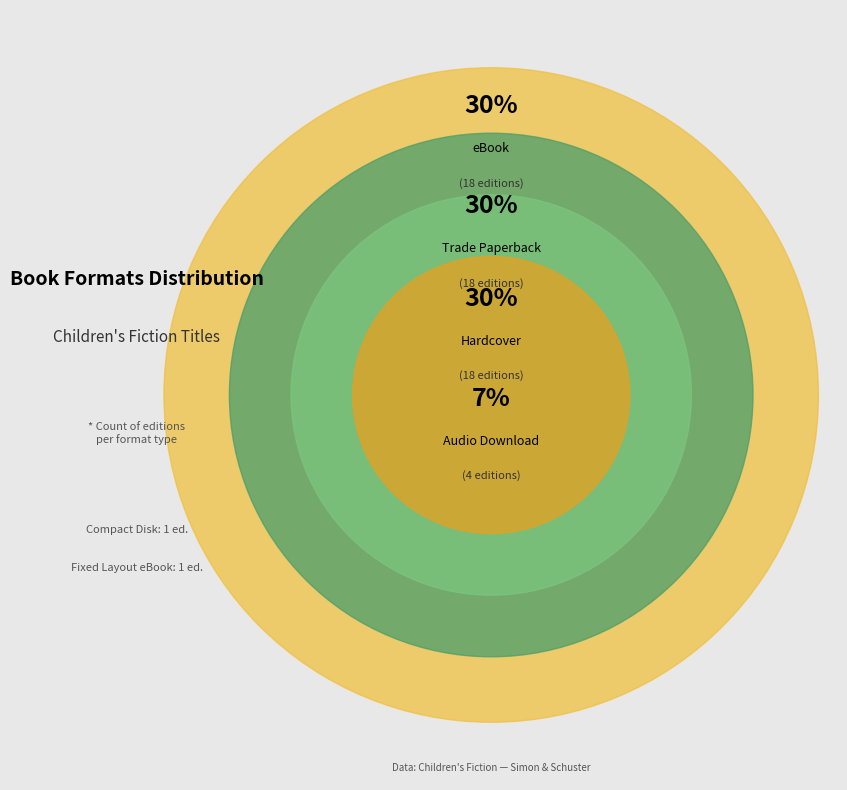

Which category has the smallest portion of the pie?

Compact Disk